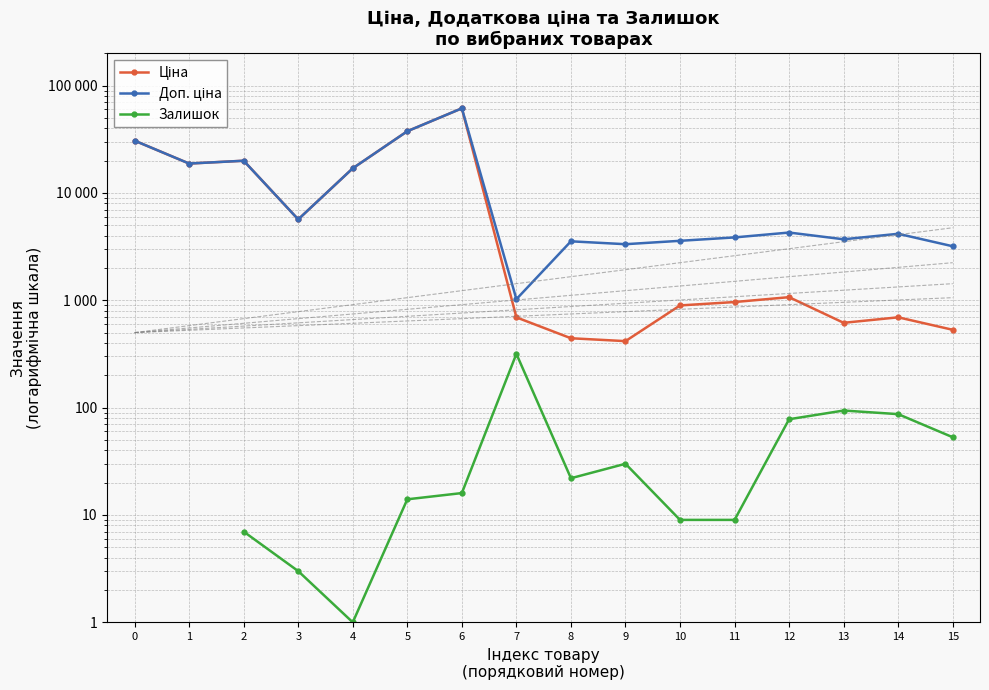

True or false: Залишок and Ціна intersect in this chart.

False